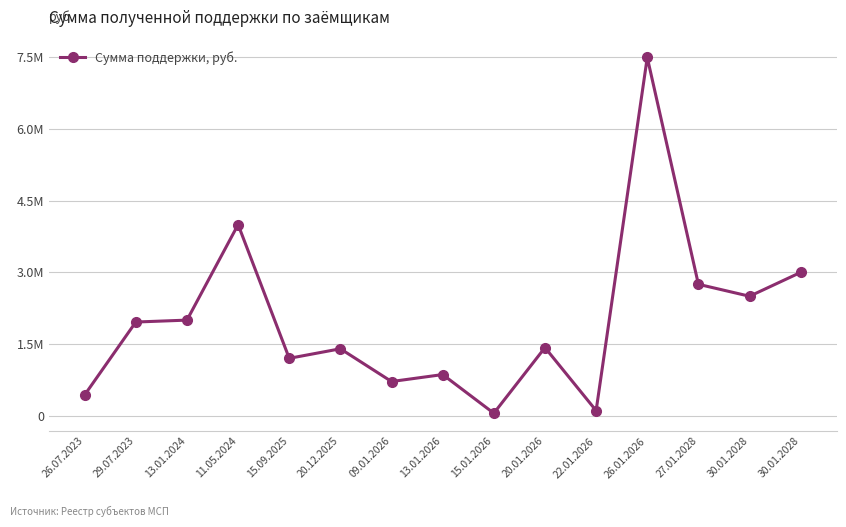

What is the smallest value displayed?

50000